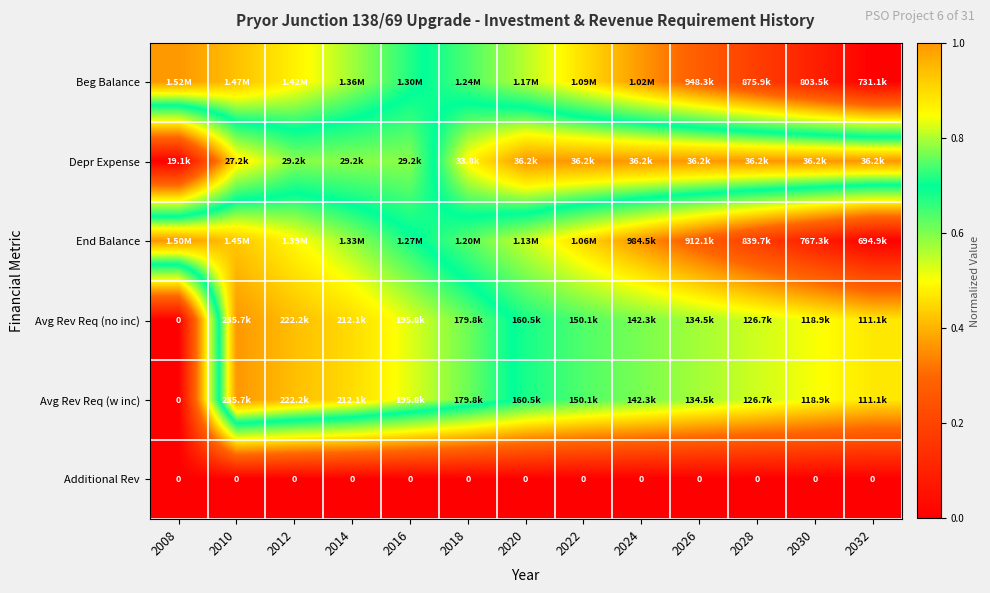

Which label corresponds to the largest value in the chart?

2008